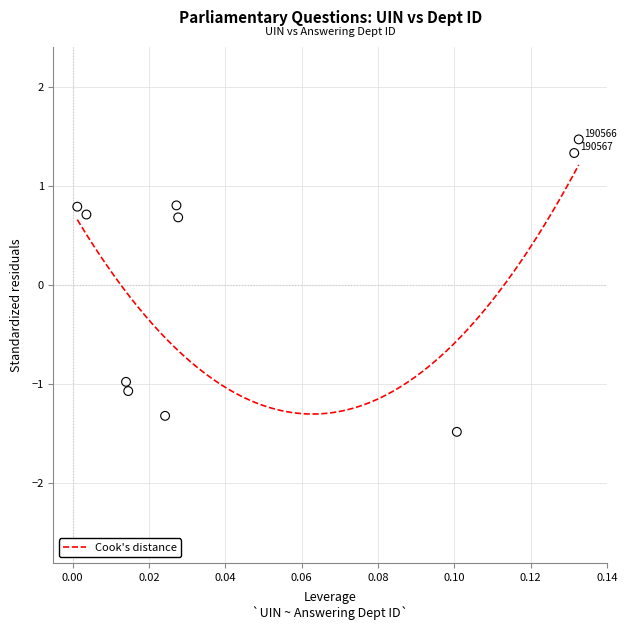

What is the range of Y values (max minus min)?

2.9